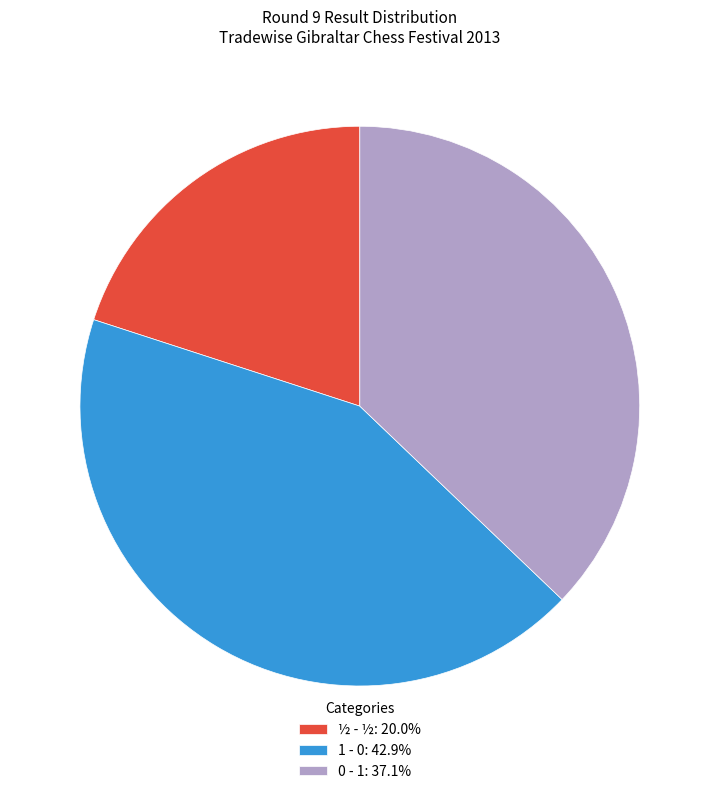

Is the sum of 1 - 0: 42.9% and 0 - 1: 37.1% greater than half?

Yes